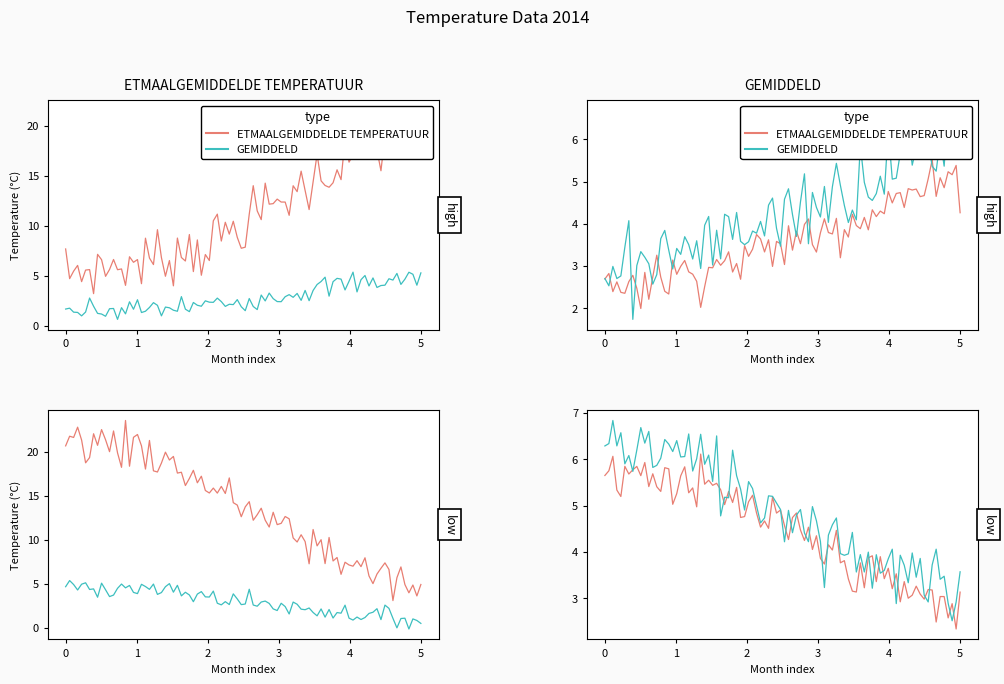

Rank the series by their maximum value, from lowest to highest.

GEMIDDELD, ETMAALGEMIDDELDE TEMPERATUUR